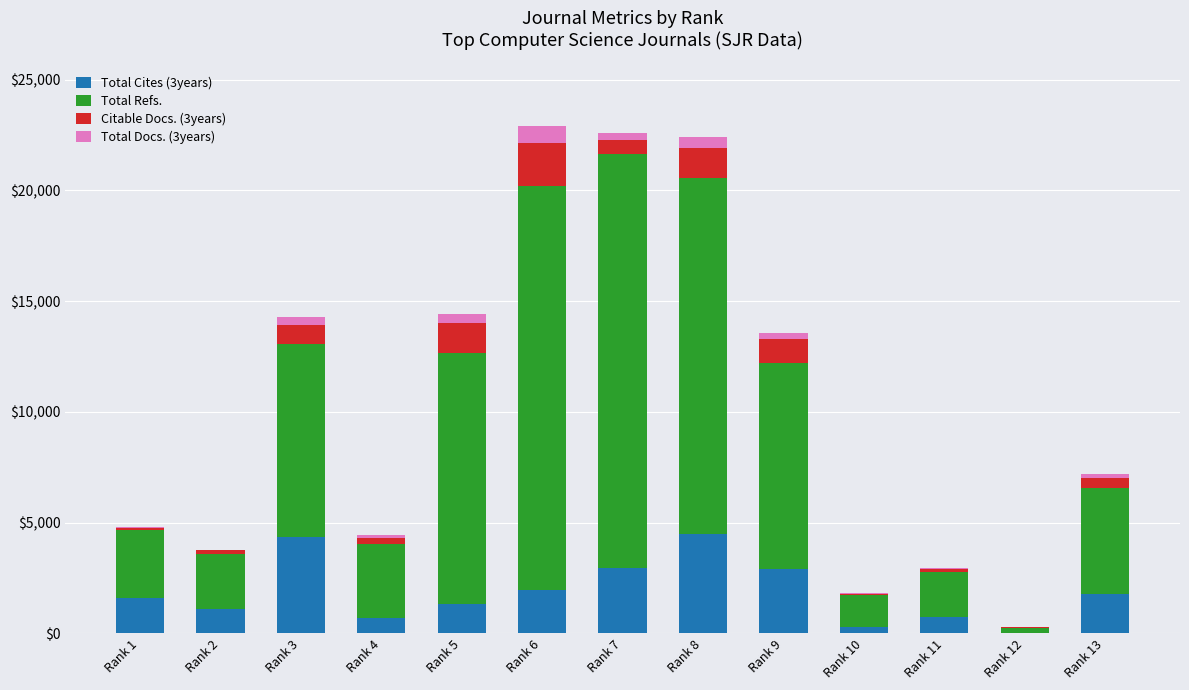

How many distinct data groups are displayed?

4